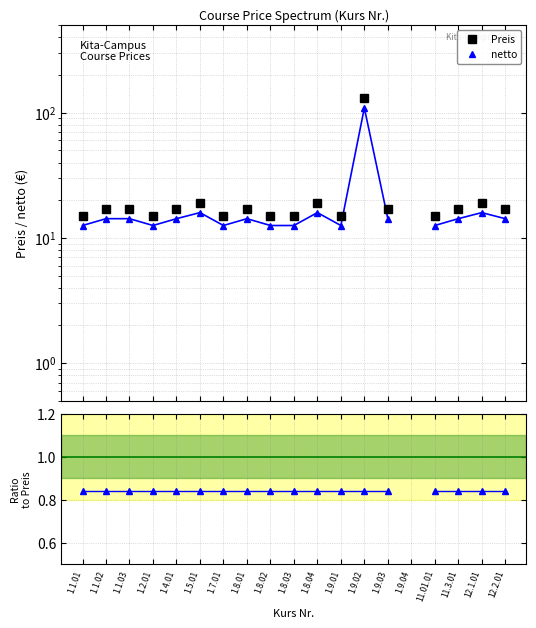

Where is netto nearest to the value 60?

1.5.01